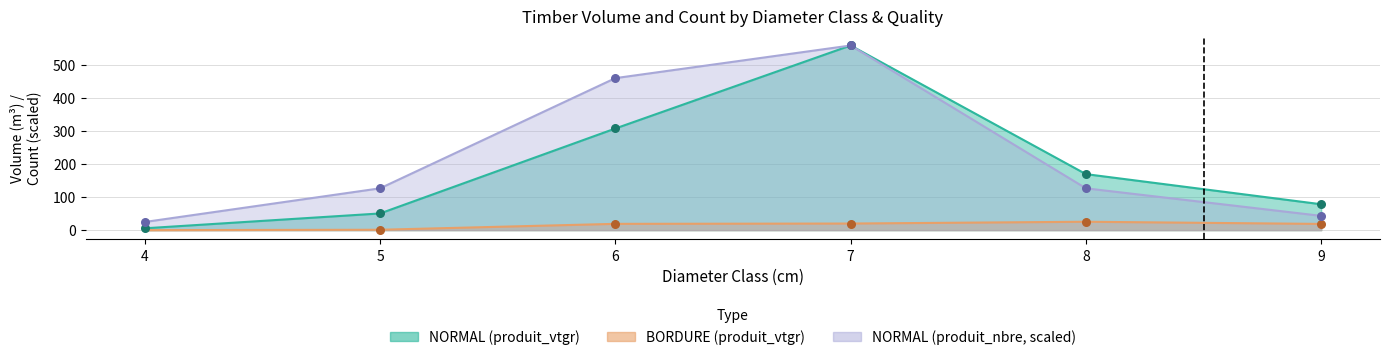

Which series has the largest Y range (max minus min)?

produit_vtgr